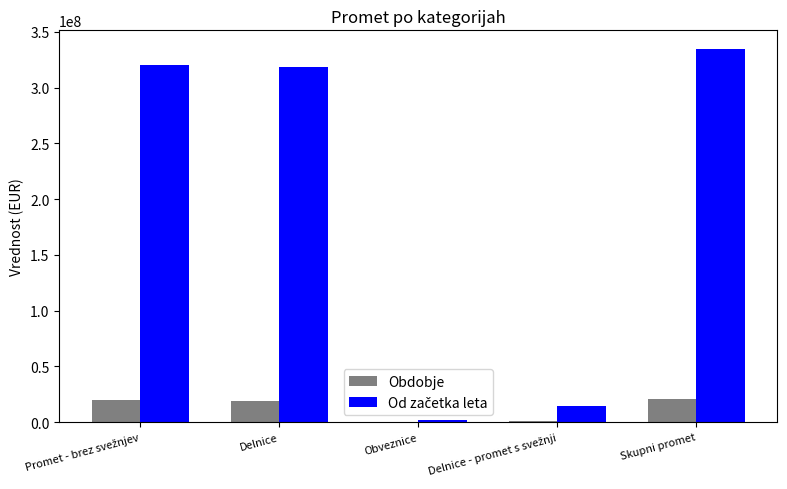

What is the highest value of the Obdobje series?

20525423.3